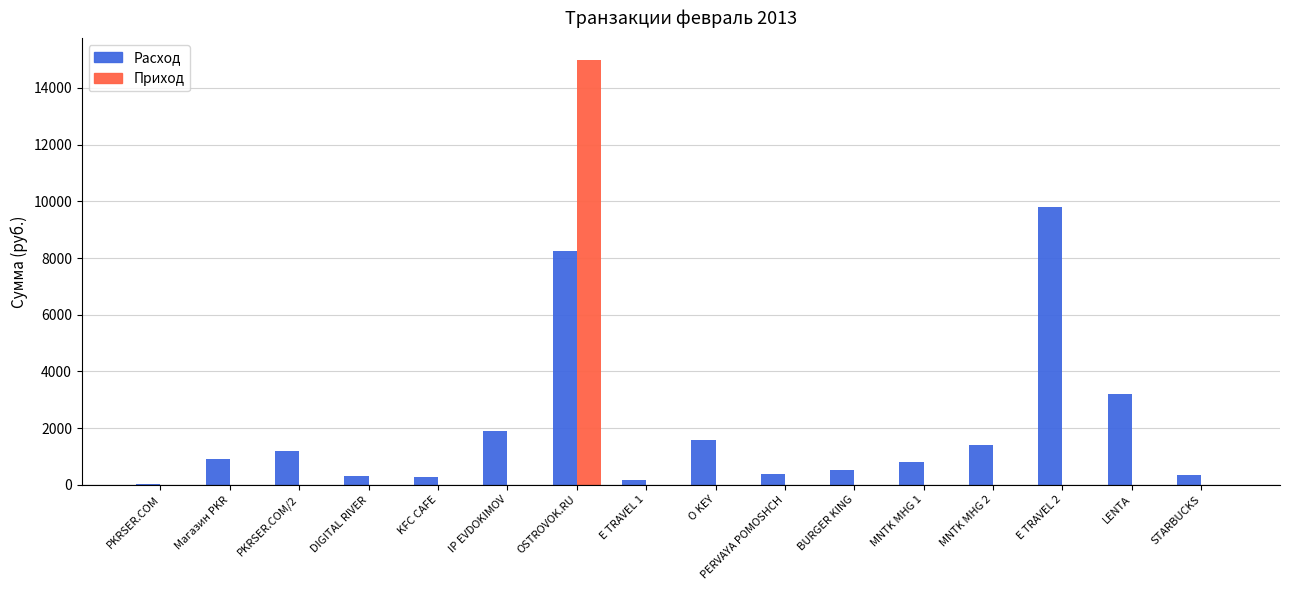

How many distinct data groups are displayed?

2